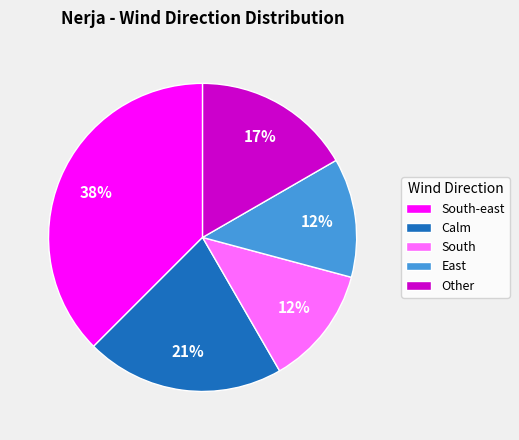

Is the sum of Other and South greater than half?

No